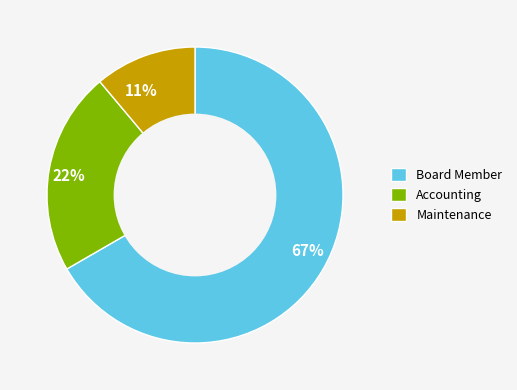

Rank the categories by value from highest to lowest.

Board Member, Accounting, Maintenance